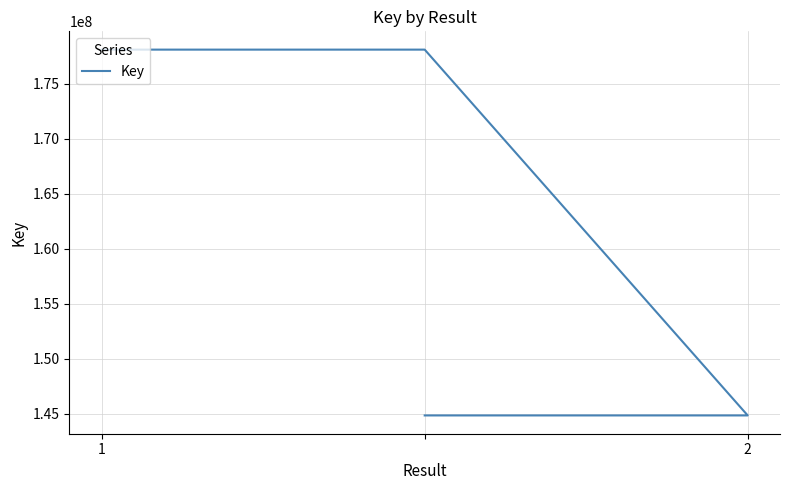

What is the change in value from 2 to 2?

-33276477